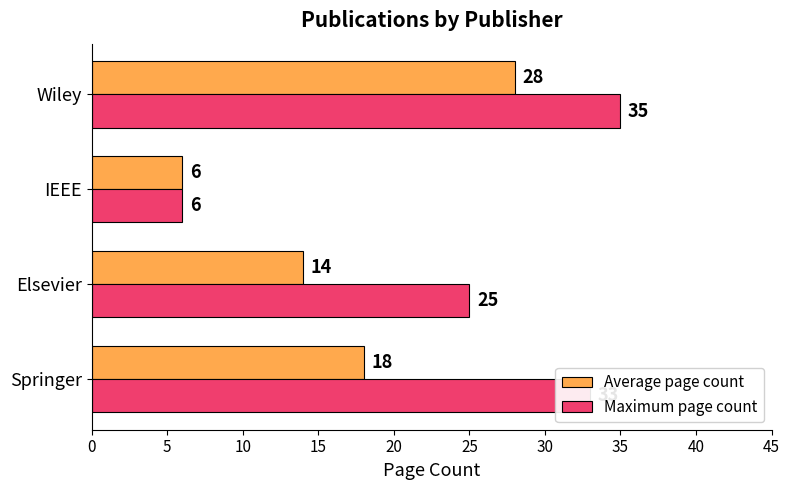

What is the highest value of the Average page count series?

28